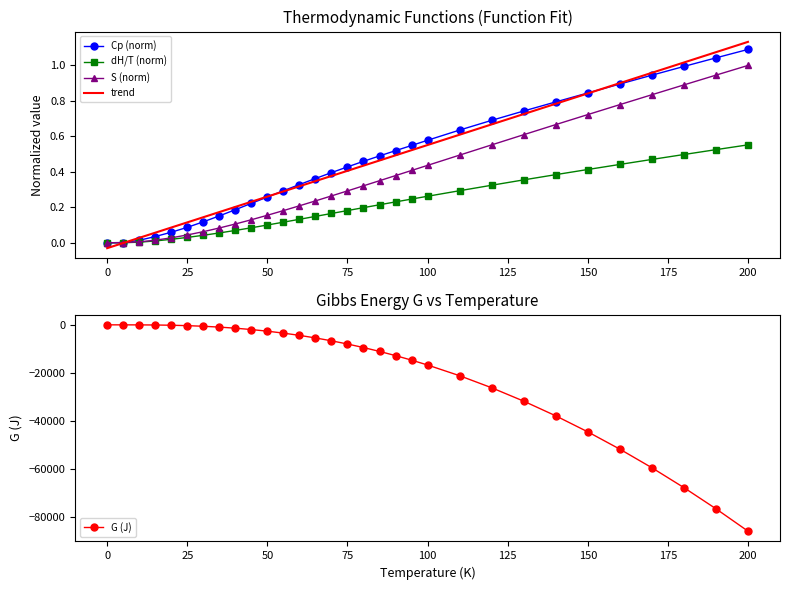

Reading left to right, extract all data points from this chart.

Cp (norm): 0.0	0.0	0.0	0.0	0.1	0.1	0.1	0.2	0.2	0.2	0.3	0.3	0.3	0.4	0.4	0.4	0.5	0.5	0.5	0.5	0.6	0.6	0.7	0.7	0.8	0.8	0.9	0.9	1.0	1.0	1.1
dH/T (norm): 0.0	0.0	0.0	0.0	0.0	0.0	0.0	0.1	0.1	0.1	0.1	0.1	0.1	0.1	0.2	0.2	0.2	0.2	0.2	0.2	0.3	0.3	0.3	0.4	0.4	0.4	0.4	0.5	0.5	0.5	0.6
S (norm): 0.0	0.0	0.0	0.0	0.0	0.0	0.1	0.1	0.1	0.1	0.2	0.2	0.2	0.2	0.3	0.3	0.3	0.3	0.4	0.4	0.4	0.5	0.6	0.6	0.7	0.7	0.8	0.8	0.9	0.9	1.0
trend: -0.0	-0.0	0.0	0.1	0.1	0.1	0.1	0.2	0.2	0.2	0.3	0.3	0.3	0.3	0.4	0.4	0.4	0.5	0.5	0.5	0.6	0.6	0.7	0.7	0.8	0.8	0.9	1.0	1.0	1.1	1.1
G (J): 0.0	-4.1	-16.4	-61.3	-161.9	-333.4	-588.3	-937.4	-1390.0	-1955.0	-2637.0	-3443.0	-4377.0	-5442.0	-6641.0	-7975.0	-9445.0	-11050.0	-12800.0	-14680.0	-16710.0	-21170.0	-26180.0	-31750.0	-37860.0	-44520.0	-51720.0	-59450.0	-67720.0	-76520.0	-85840.0